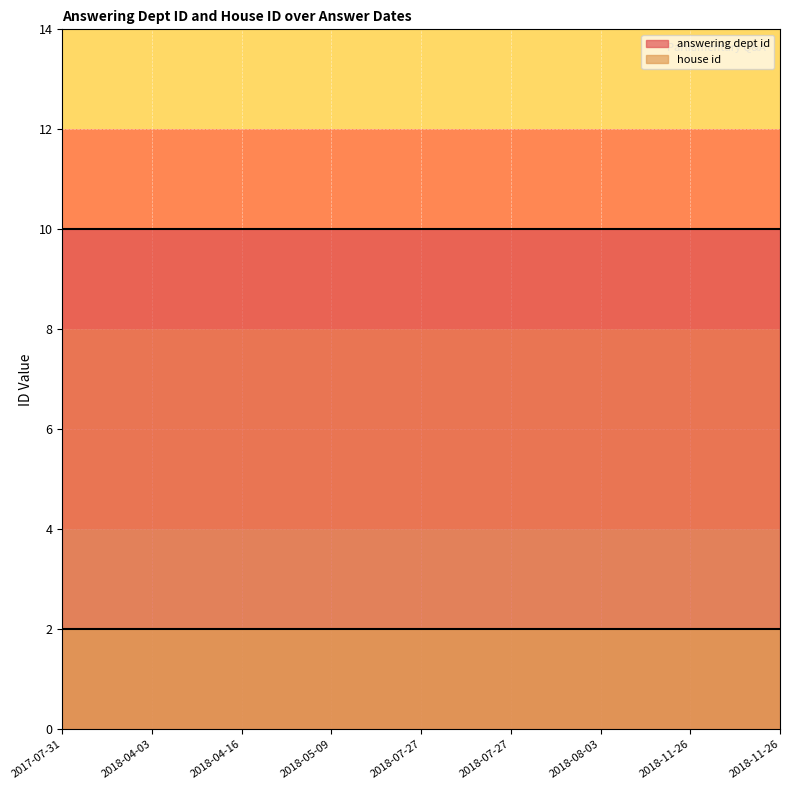

Reading left to right, list all the values displayed in this chart.

answering dept id: 2017-07-31=10	2018-04-03=10	2018-04-16=10	2018-05-09=10	2018-07-27=10	2018-07-27=10	2018-08-03=10	2018-11-26=10	2018-11-26=10
house id: 2017-07-31=2	2018-04-03=2	2018-04-16=2	2018-05-09=2	2018-07-27=2	2018-07-27=2	2018-08-03=2	2018-11-26=2	2018-11-26=2